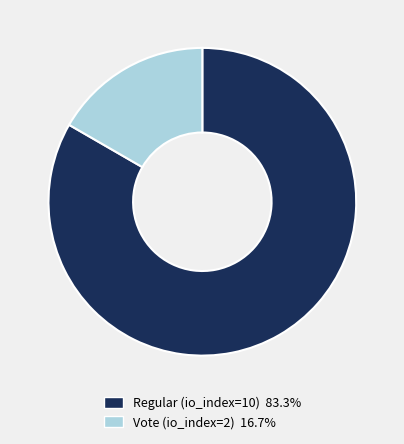

Which slice is the largest?

Regular (io_index=10)